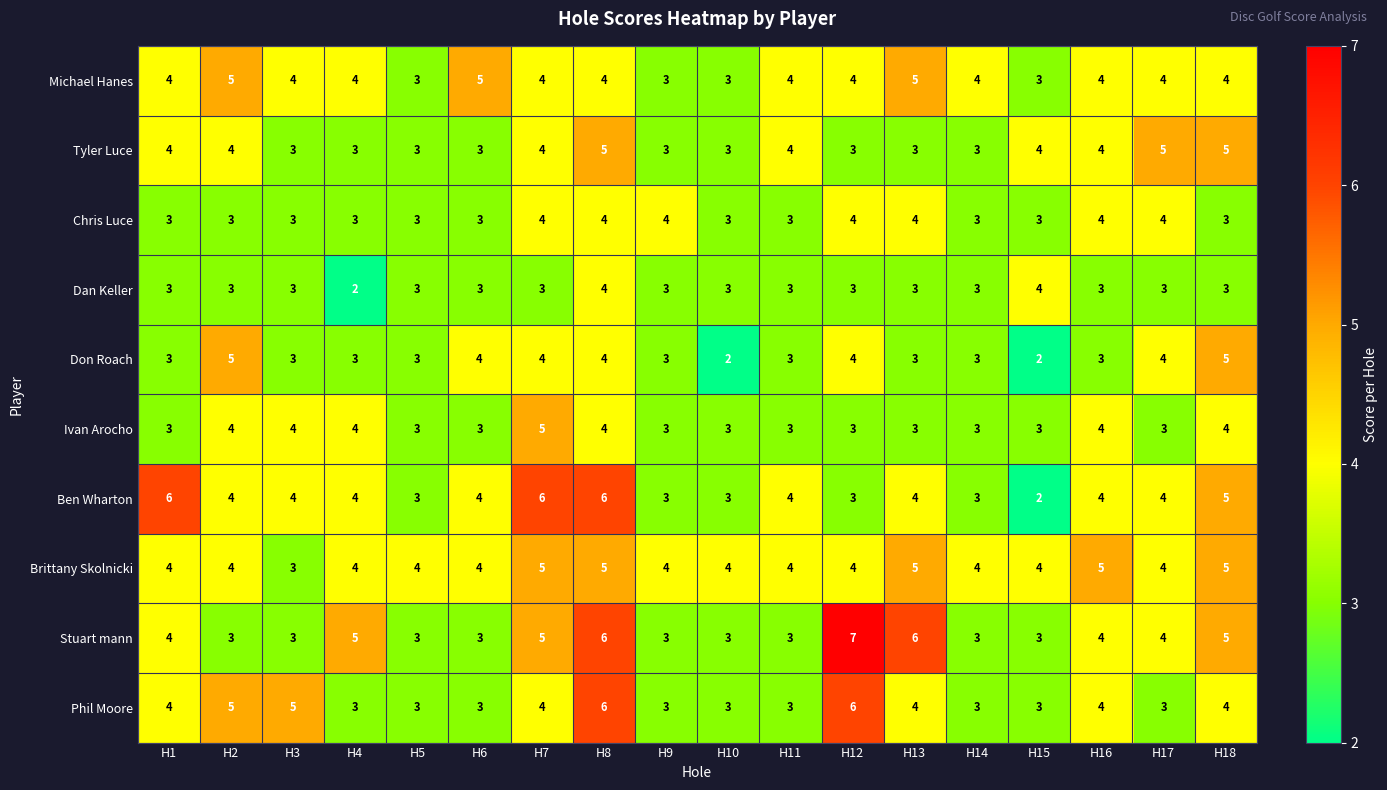

What is the spread (max minus min) of values at H4?

3